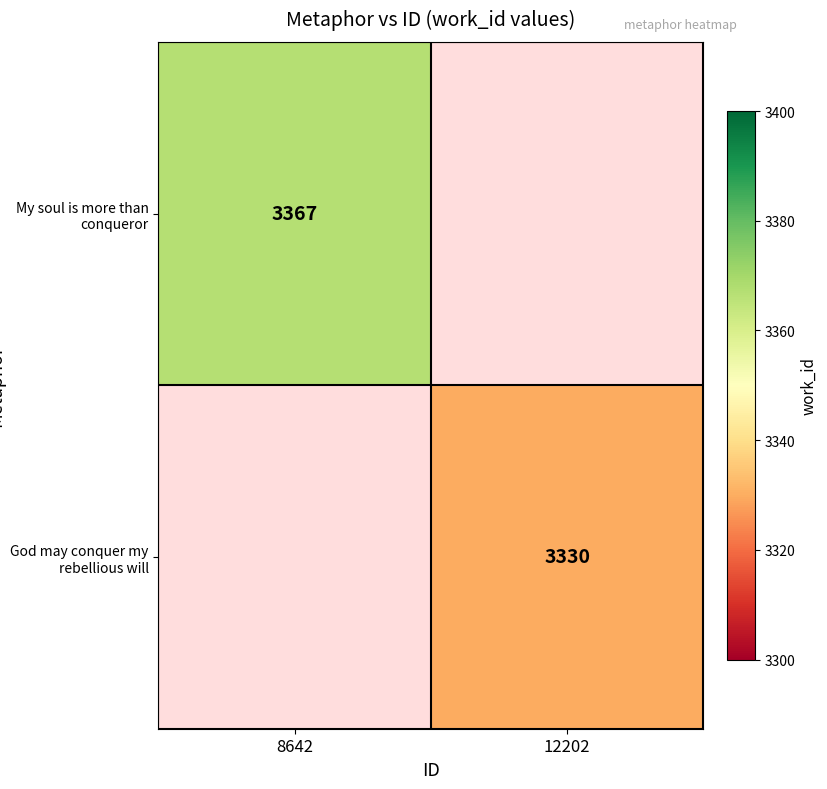

What is the maximum value shown in the chart?

3367.0